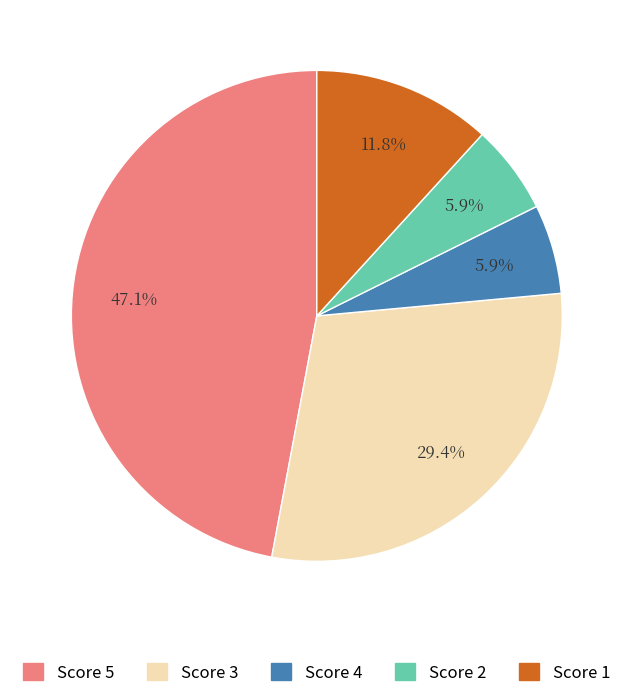

Count the number of slices in the pie.

5